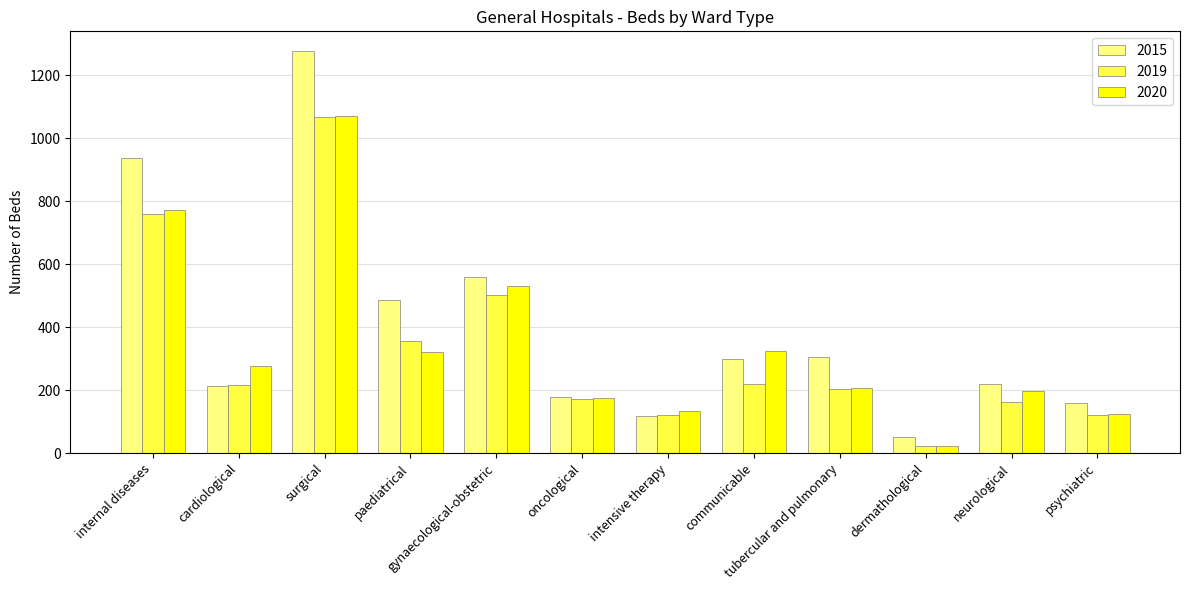

What are all the series names shown in the legend?

2015, 2019, 2020